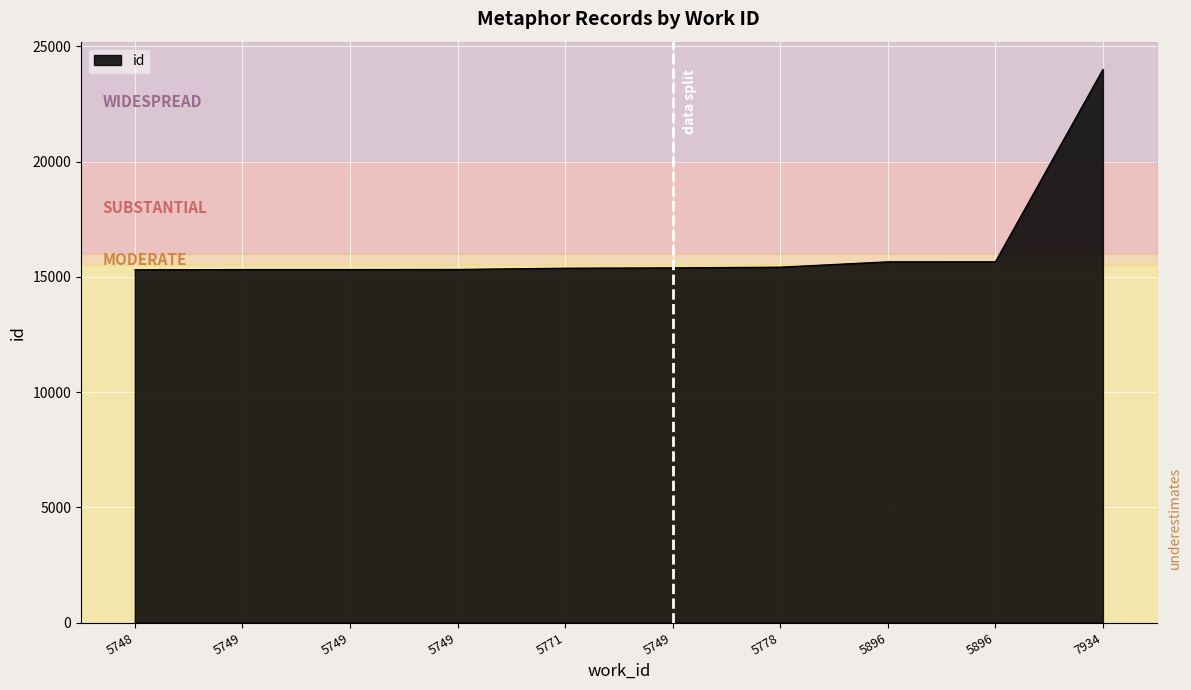

True or false: there are more than 0 points higher than both neighbors.

False